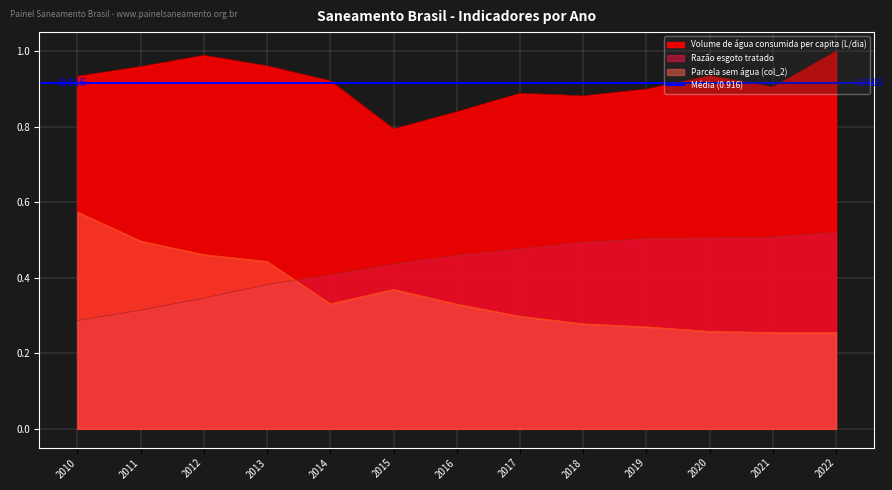

What is the difference between the highest and lowest values at 2020?

0.7